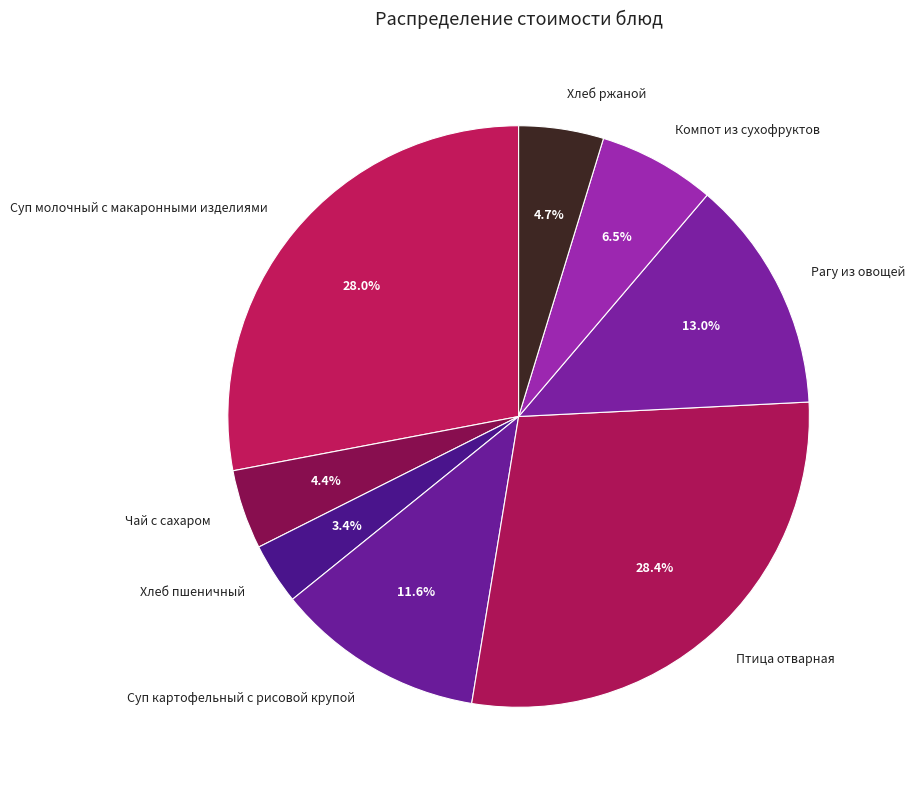

Do Птица отварная and Компот из сухофруктов together represent more than half of the pie?

No